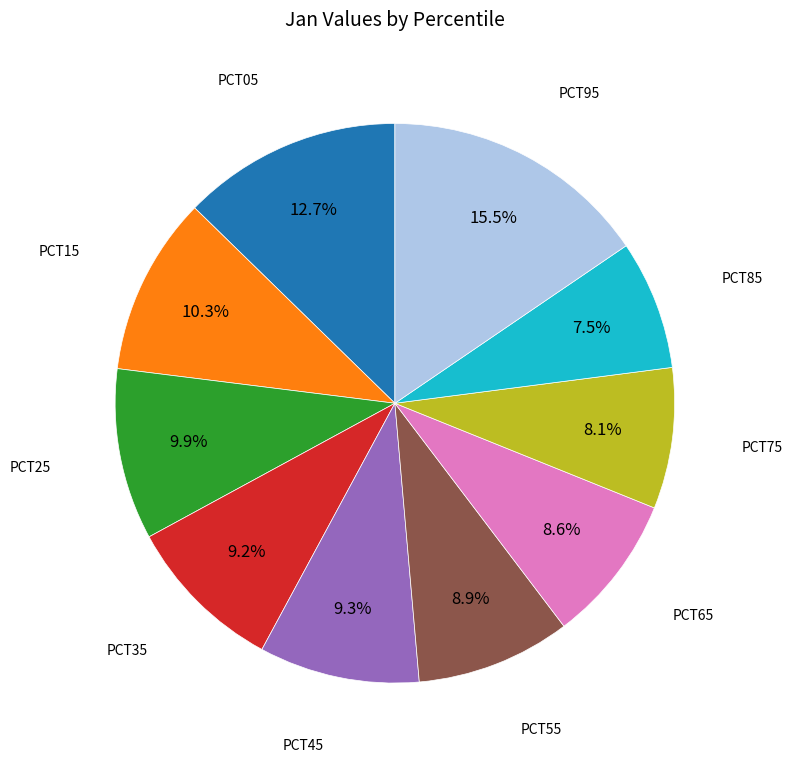

Is there a majority slice in this chart?

No